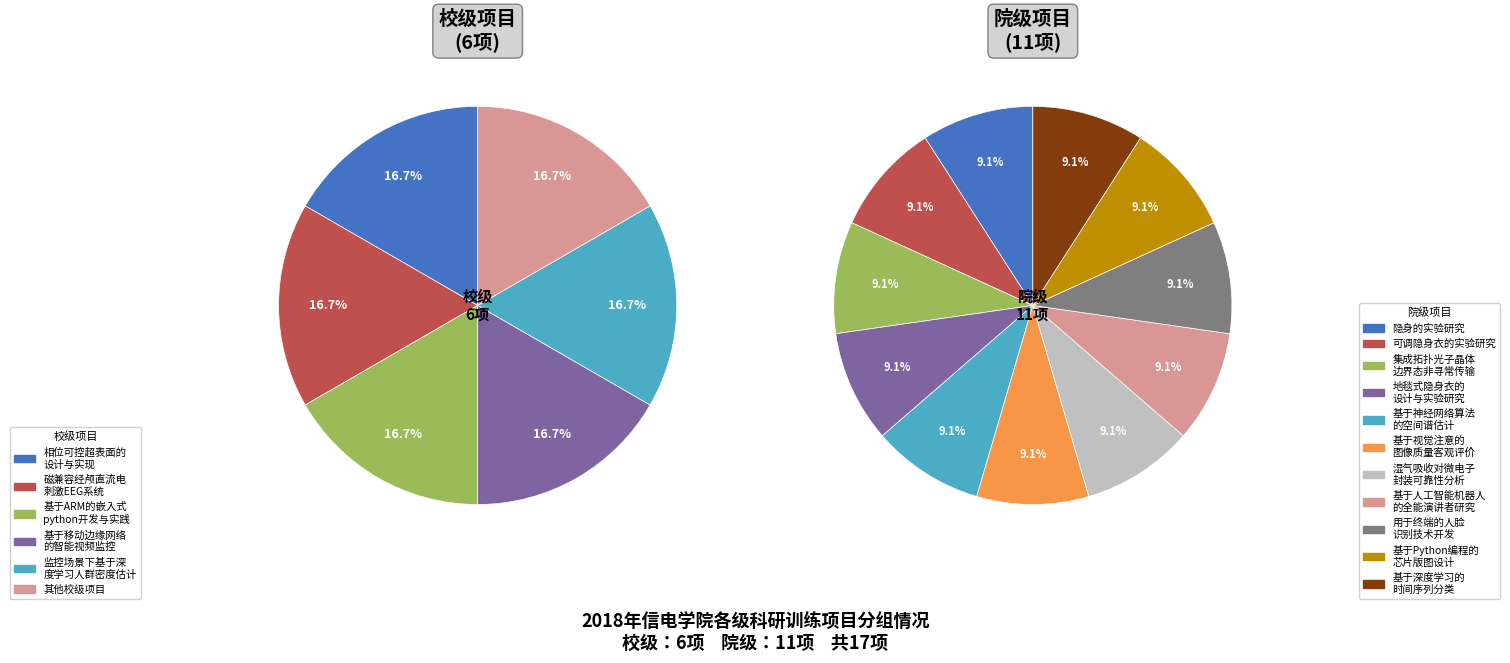

The 院级 slice represents 65% of the pie. True or false?

True